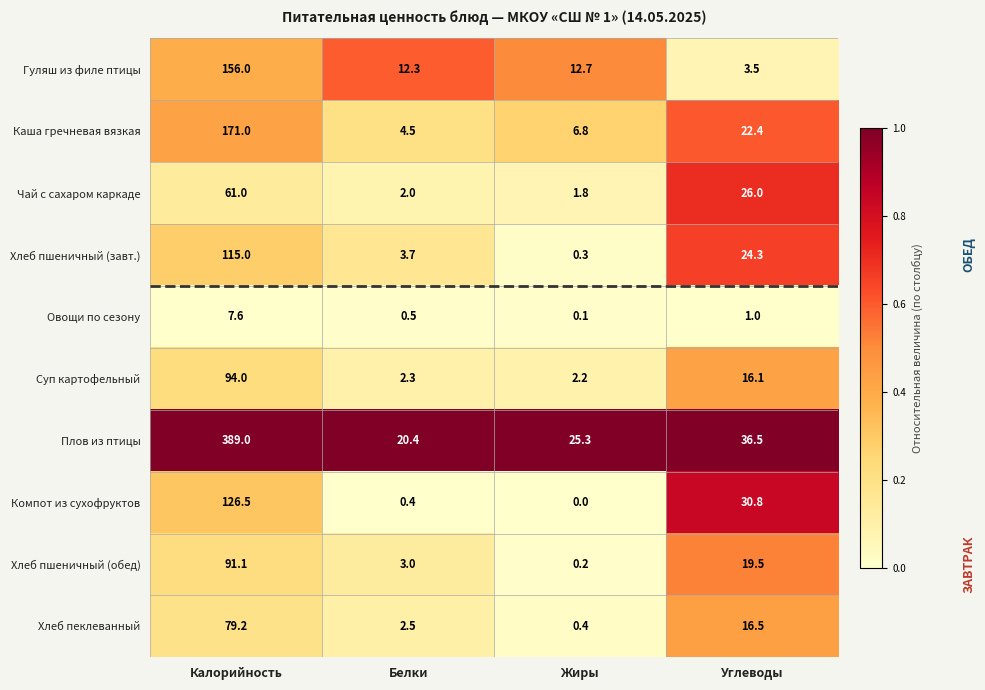

Is it true that Хлеб пеклеванный equals 79.2 at Калорийность?

True